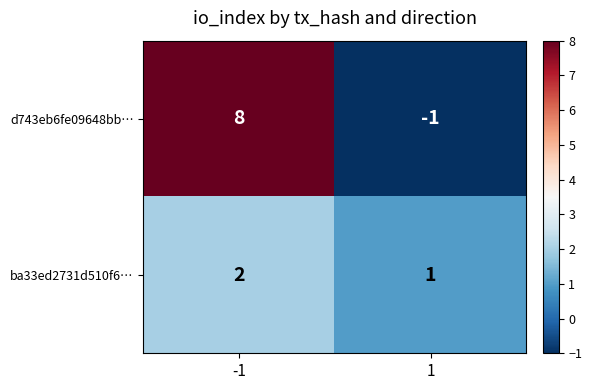

Which series has the largest range (max minus min)?

d743eb6fe09648bb…